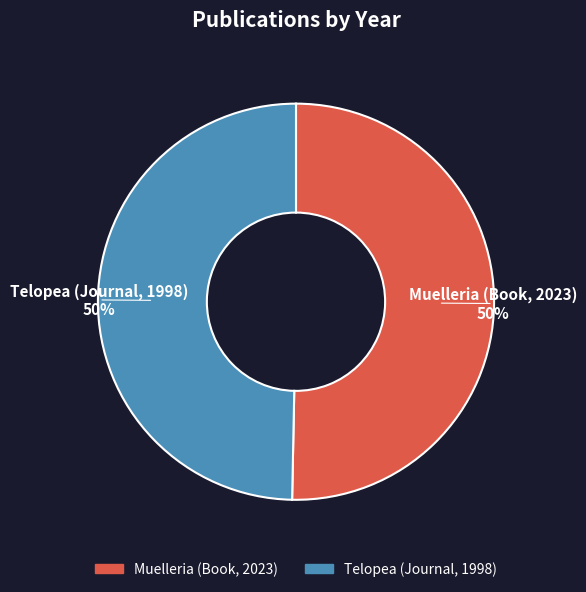

To the nearest percent, what portion does Muelleria (Book, 2023) represent?

50%